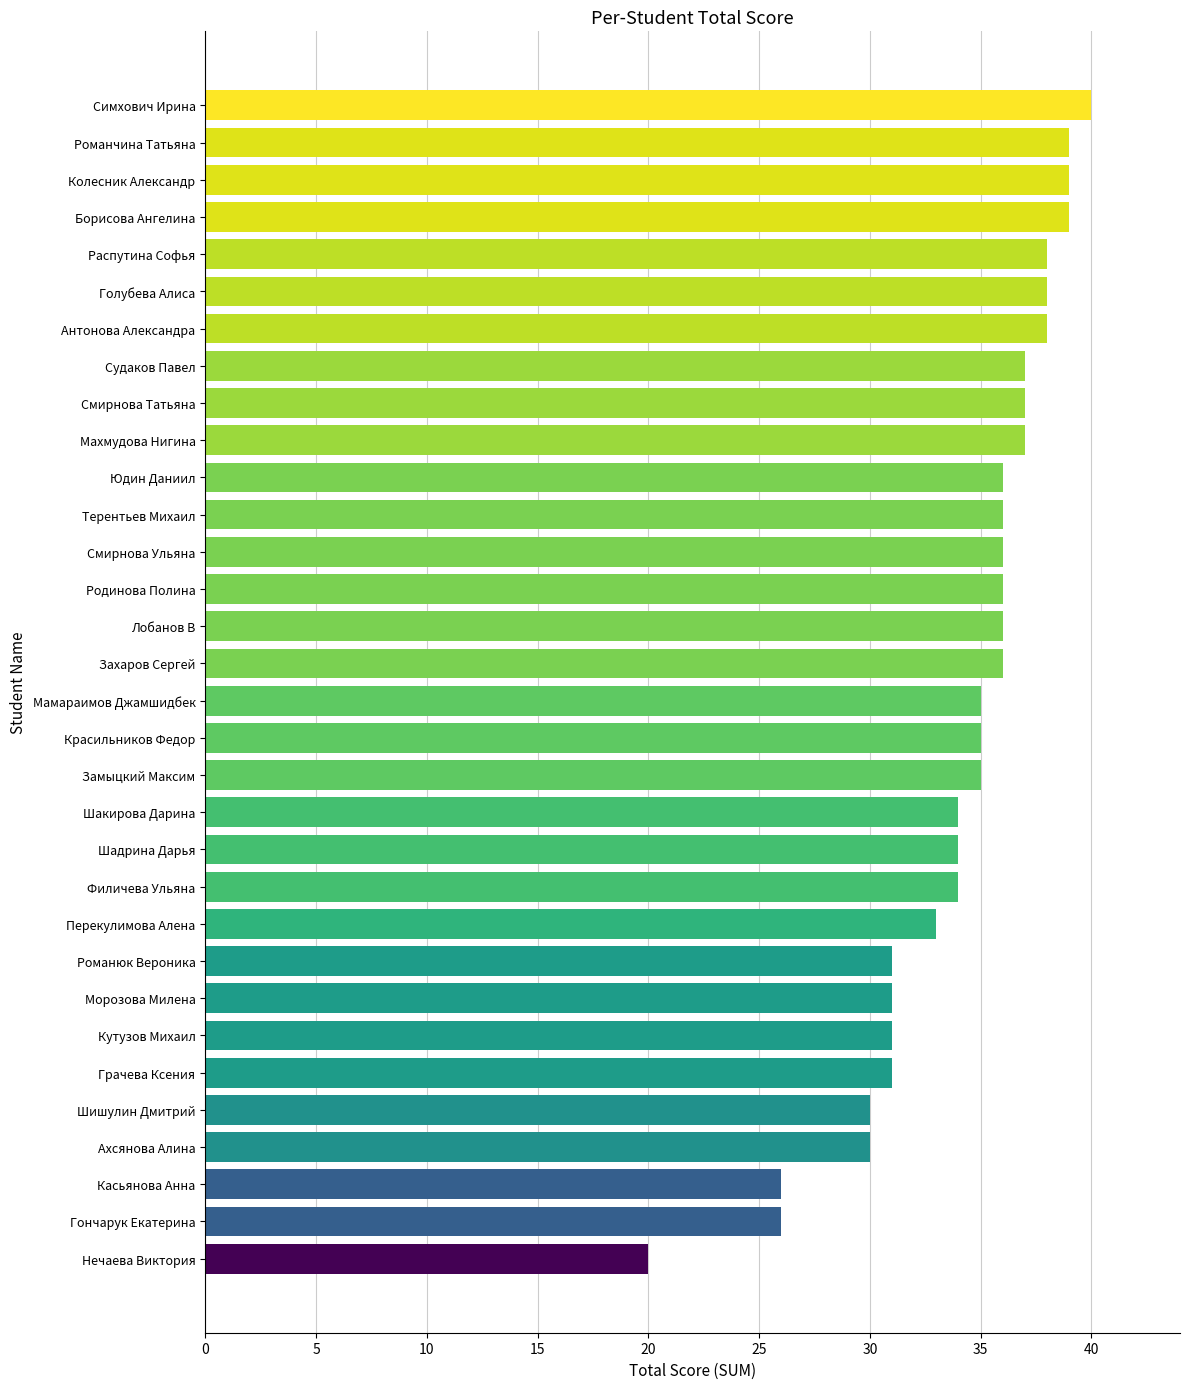

What is the average value?

34